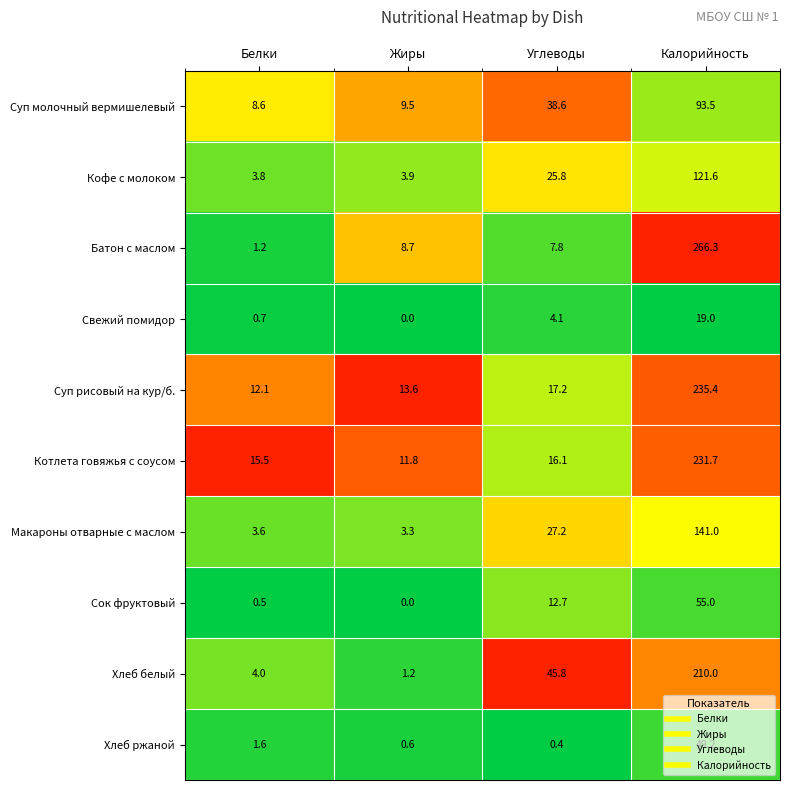

True or false: Котлета говяжья с соусом has a value of 3.7 at Углеводы.

False